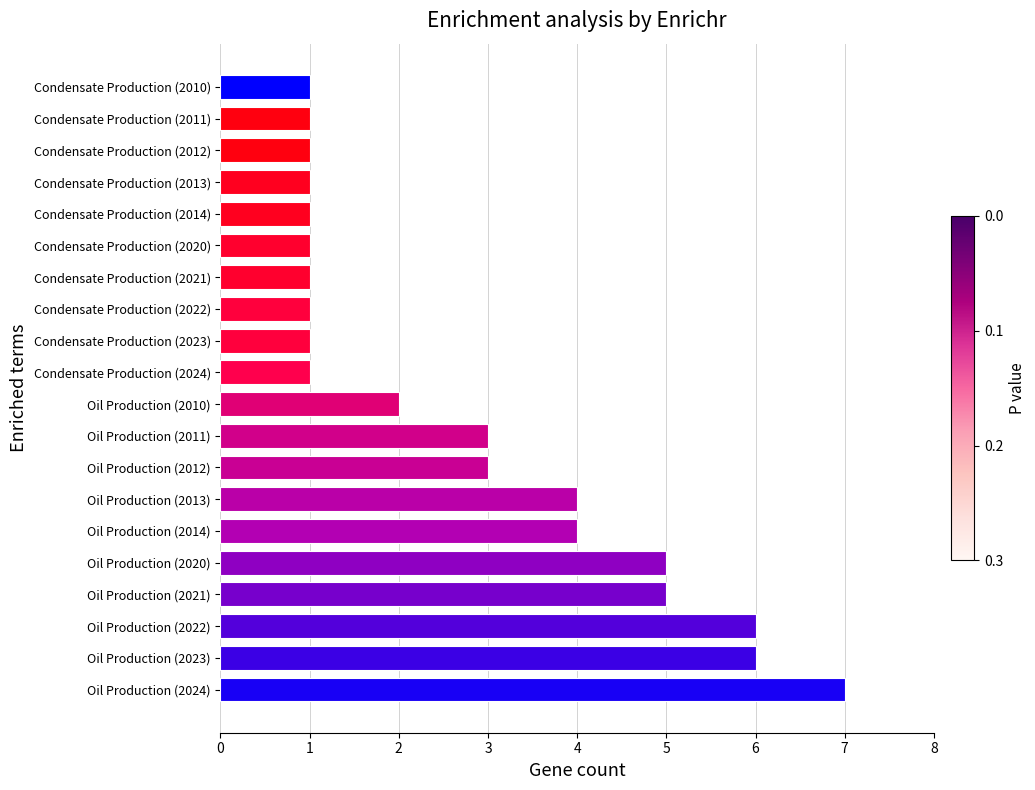

How many categories are shown in the chart?

20